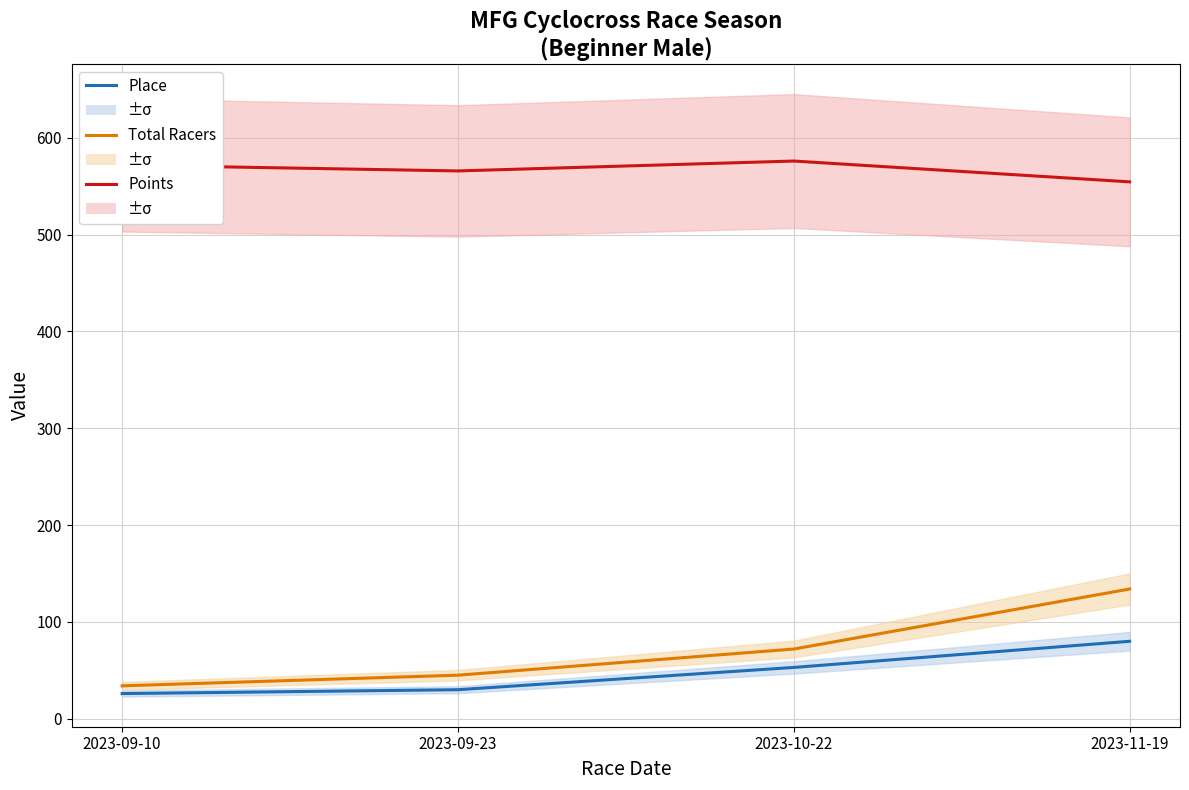

Does the chart display data point markers on the line(s)?

No